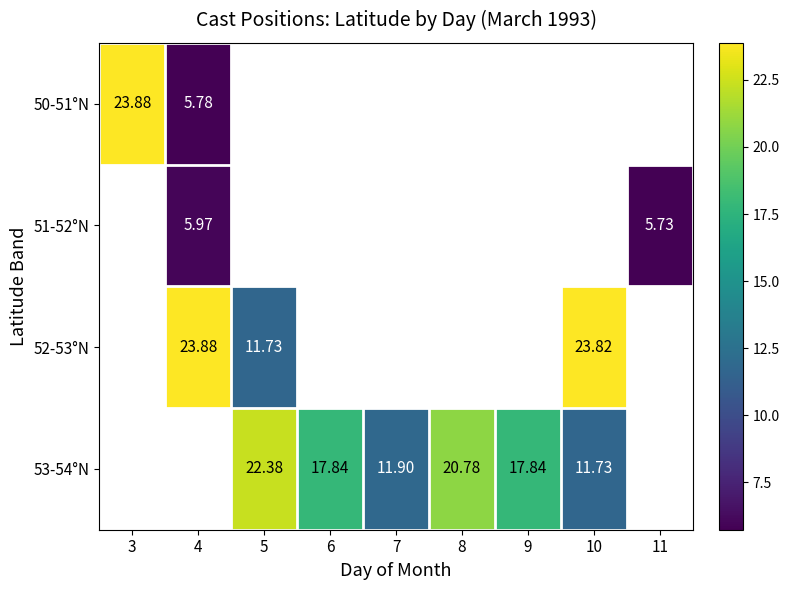

Which category has the highest value across all series?

3